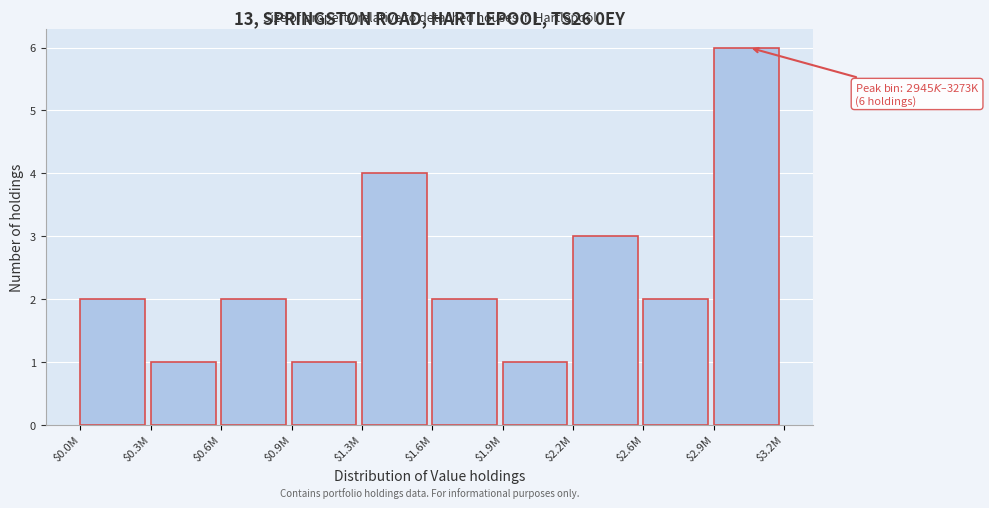

Reading left to right, transcribe all the data shown in this chart.

2	1	2	1	4	2	1	3	2	6